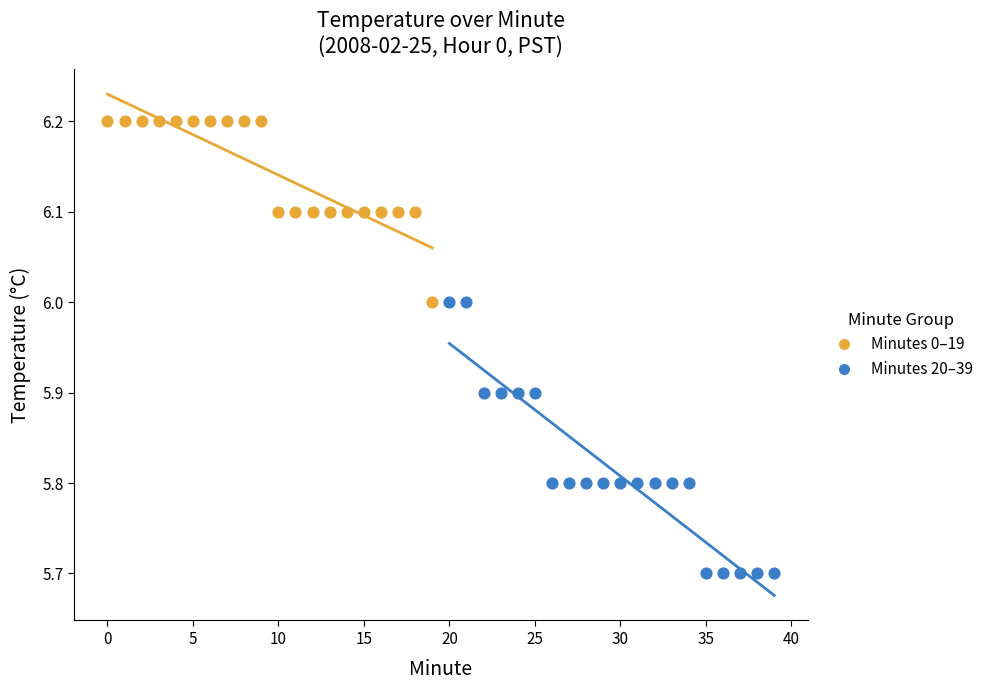

What are all the series names shown in the legend?

Minutes 0–19, Minutes 20–39